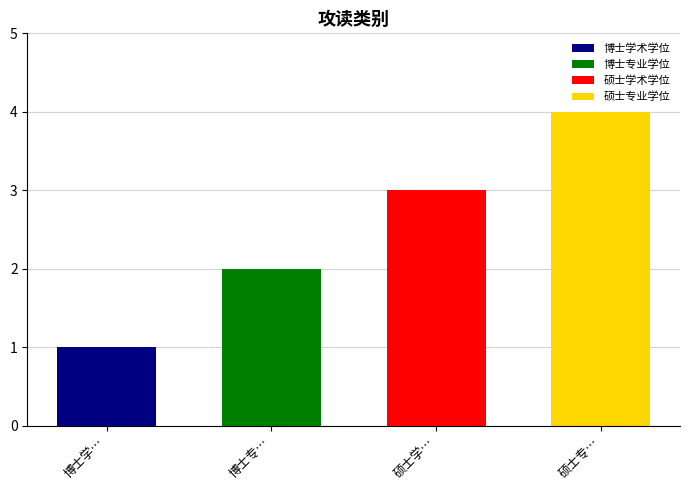

How many values exceed 3?

1